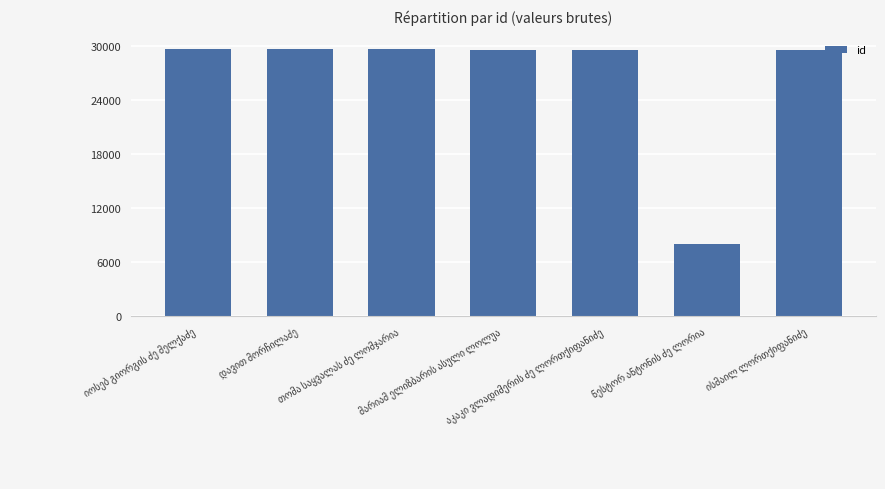

What is the average value?

26483